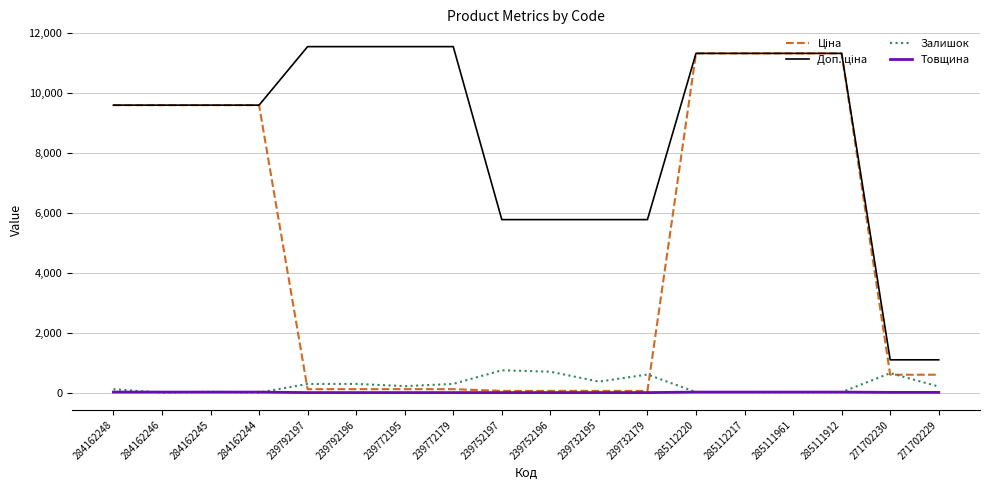

What is the greatest value displayed?

11537.0